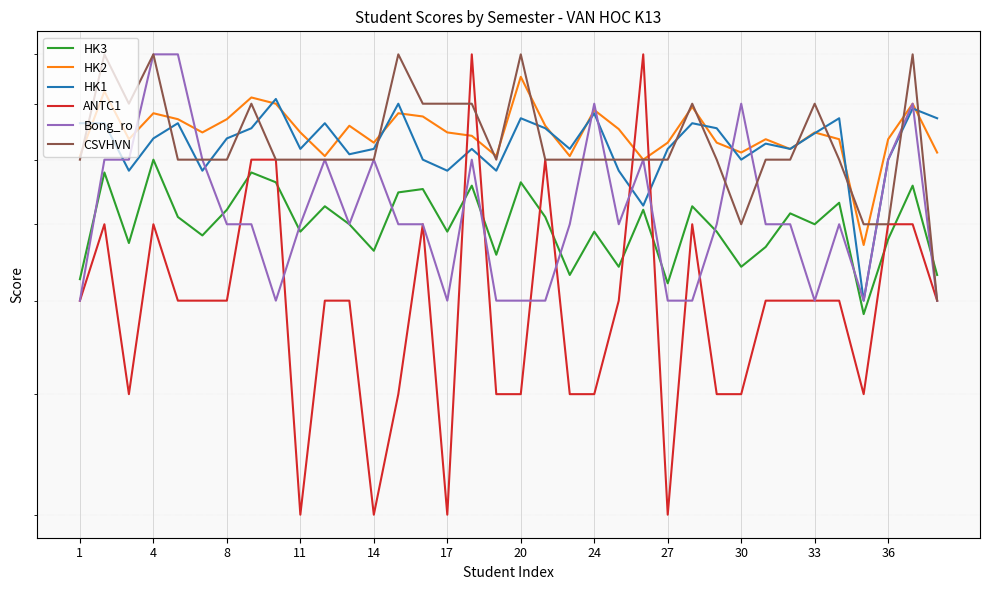

The value of ANTC1 at 17 is 5.0. True or false?

True